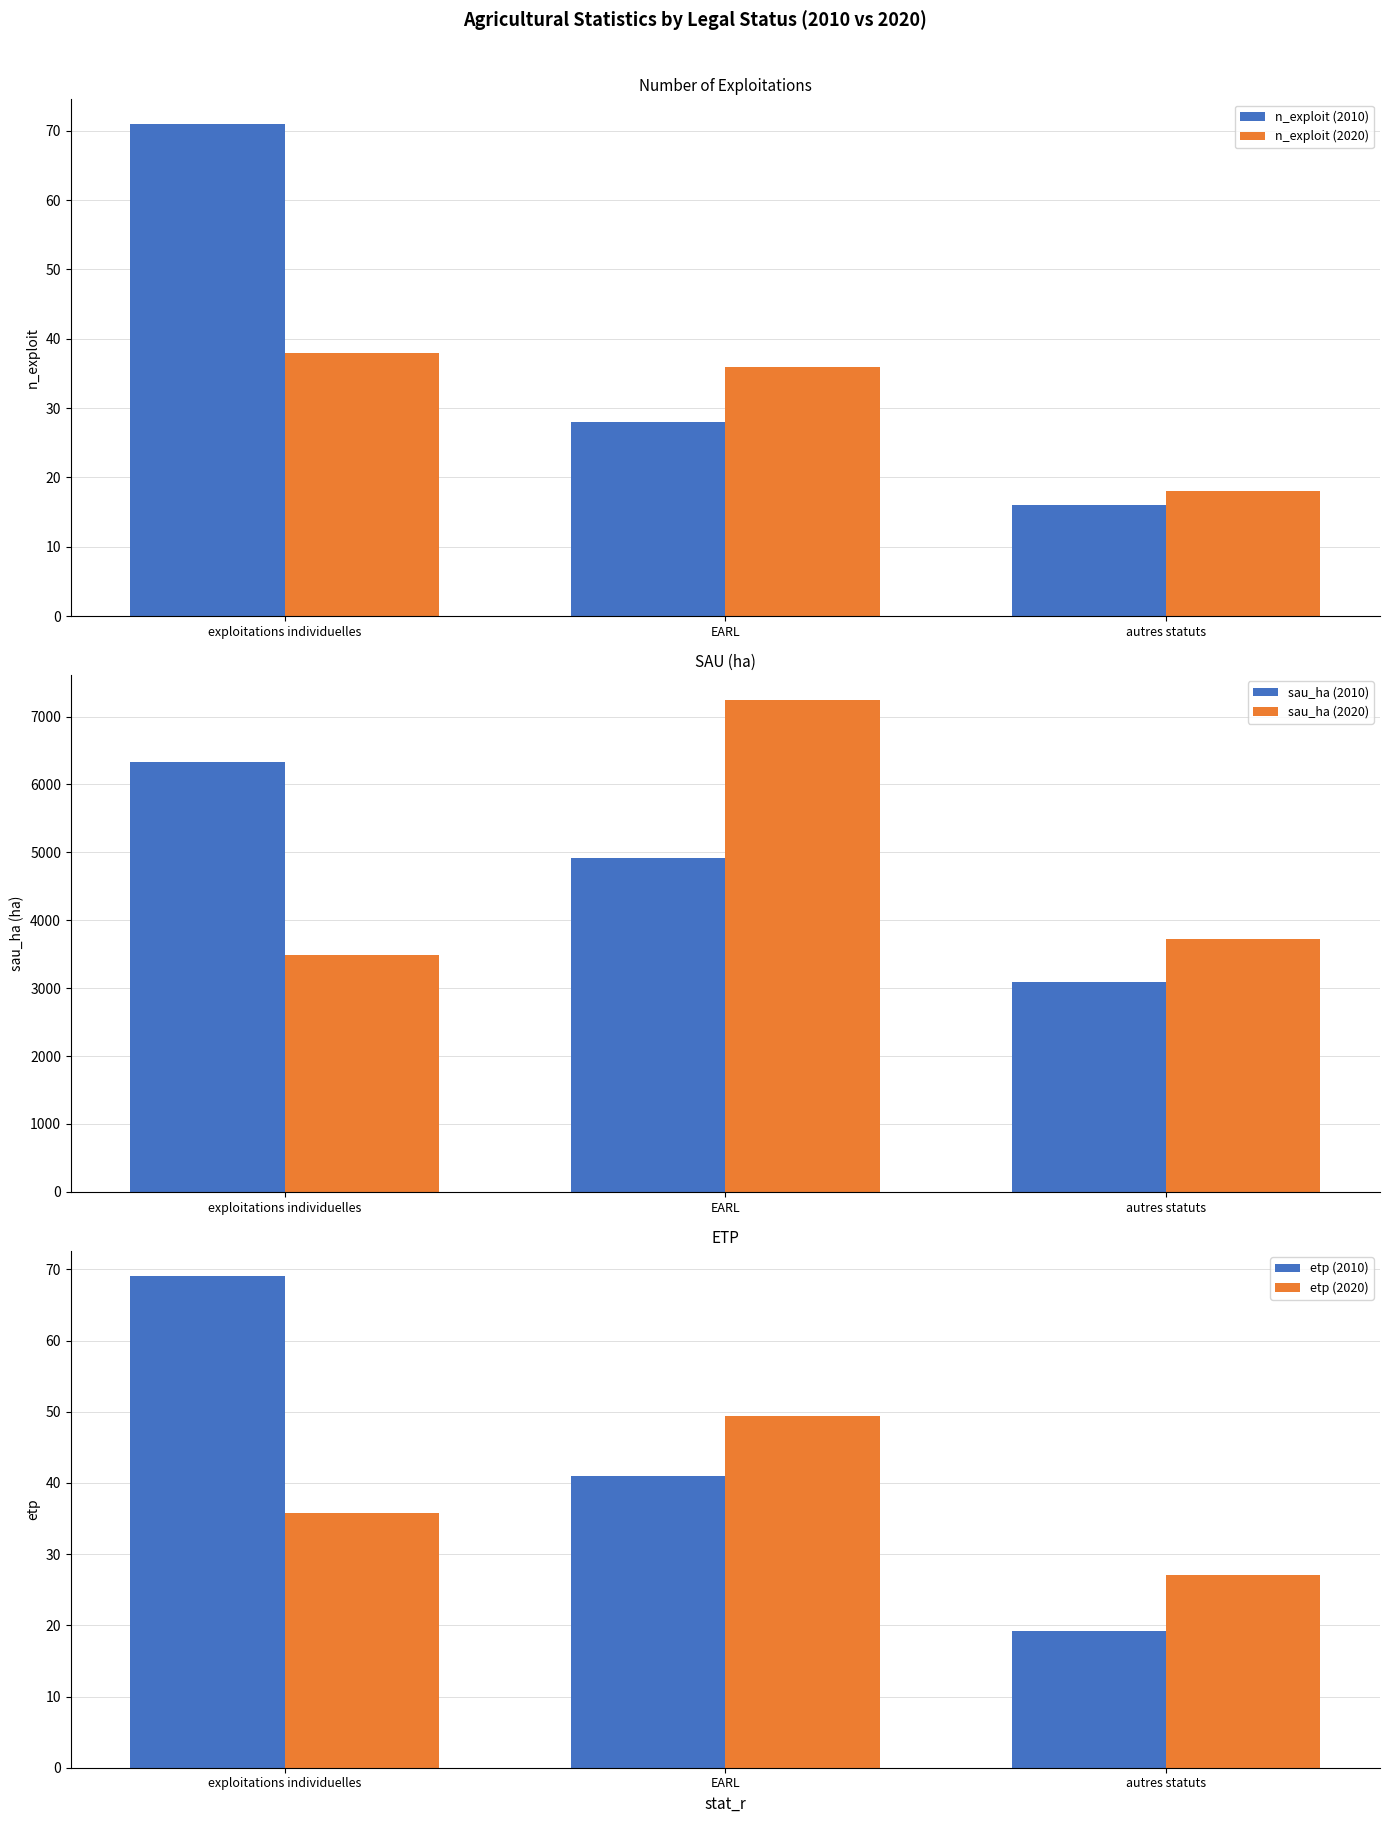

At which category does the chart reach its peak across all series?

EARL